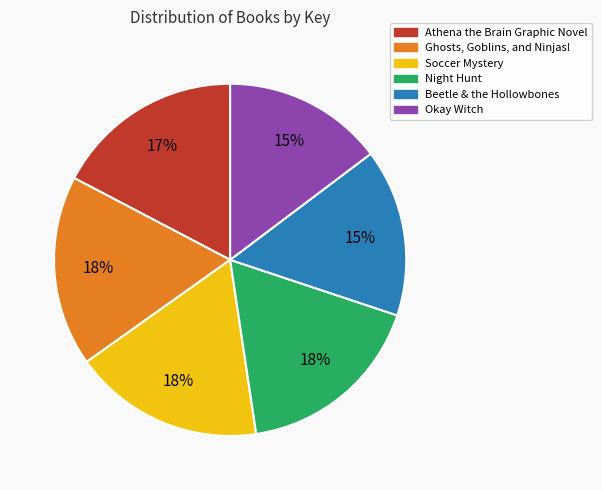

Does Beetle & the Hollowbones account for over 50% of the chart?

No